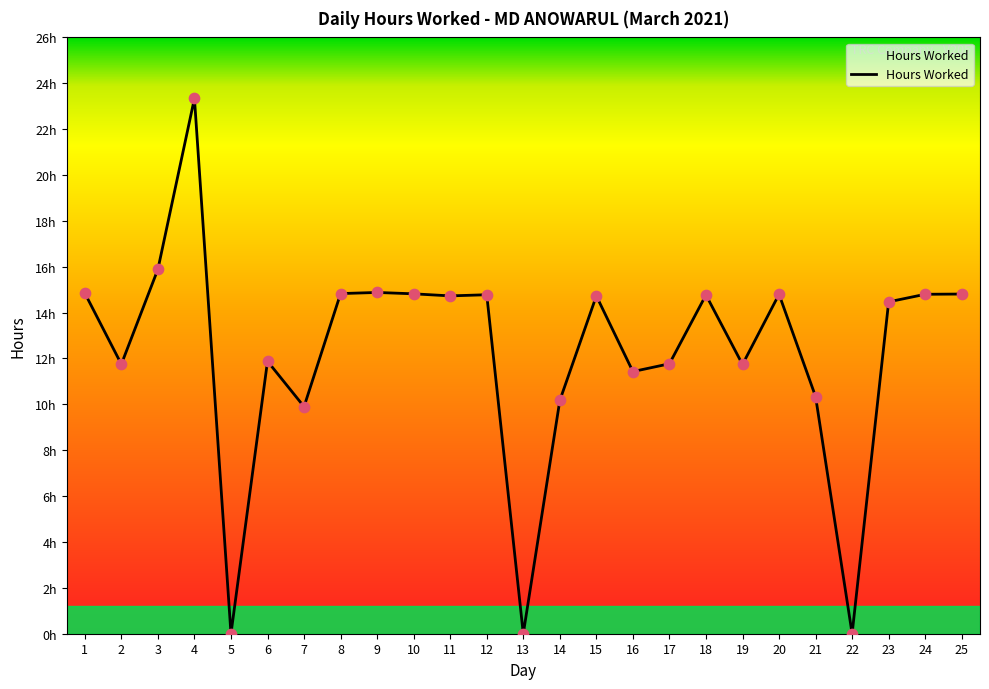

Between 12 and 7, which is larger?

12